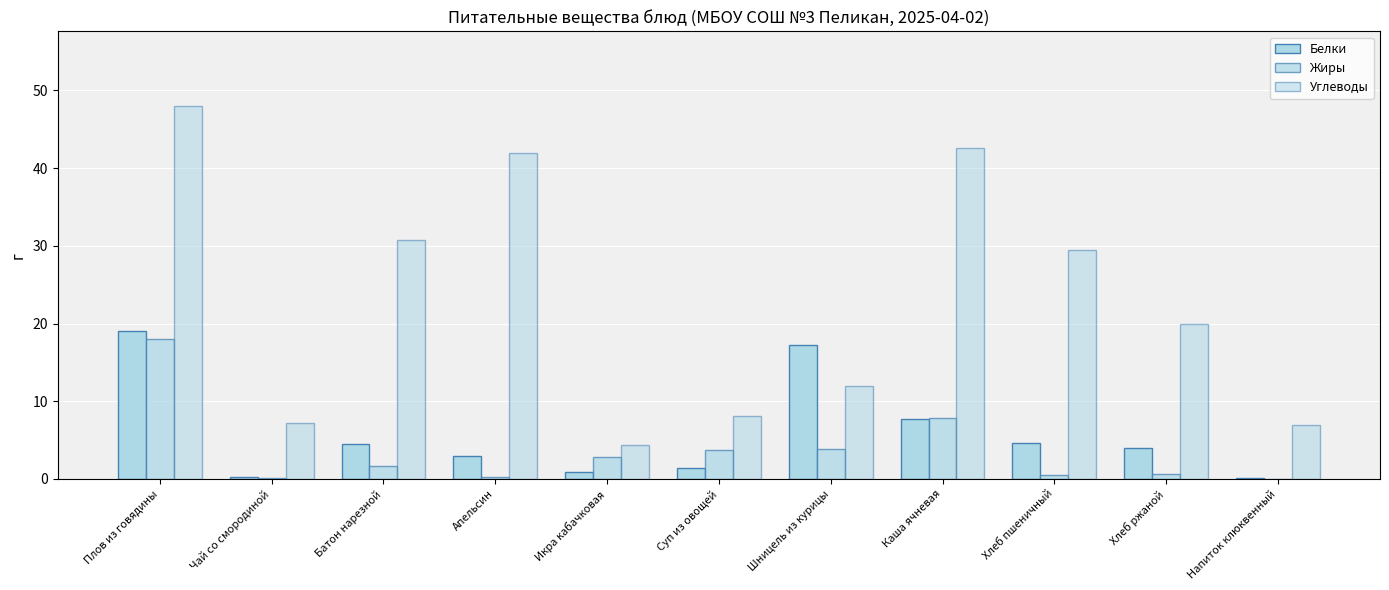

Count the number of categories in the chart.

11